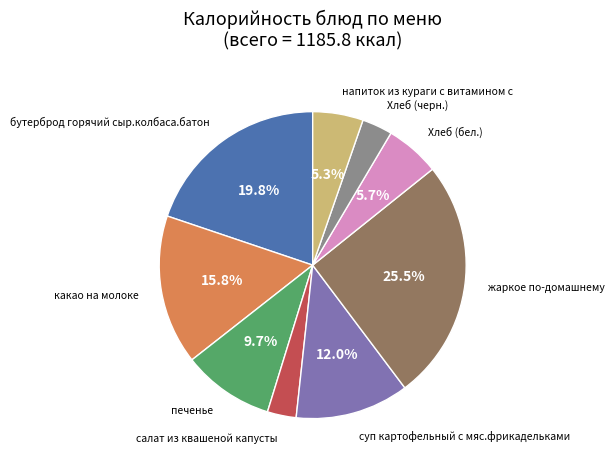

Does any single category account for the majority?

No